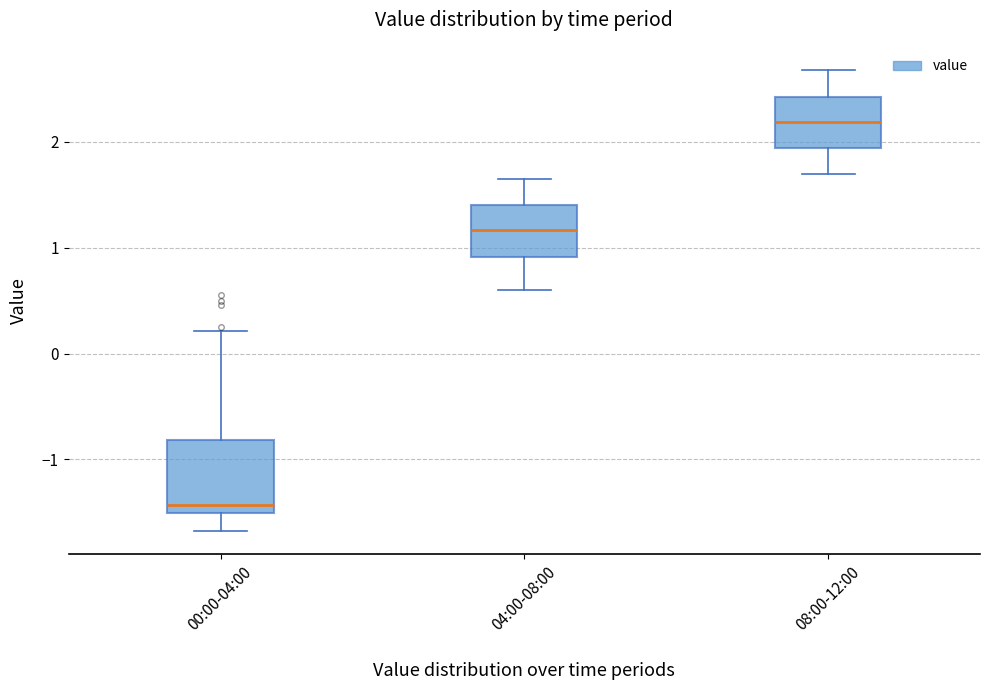

Which box's median line is the lowest?

00:00-04:00